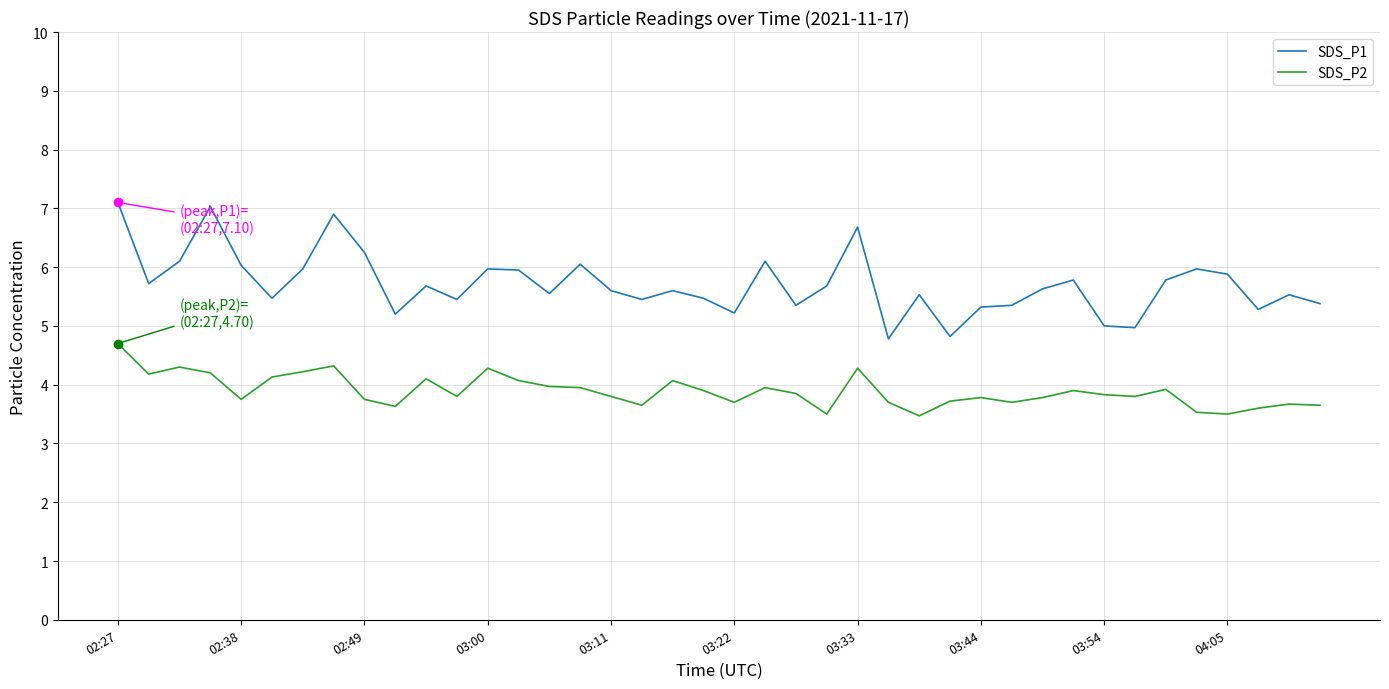

Which series has the widest spread of values?

SDS_P1